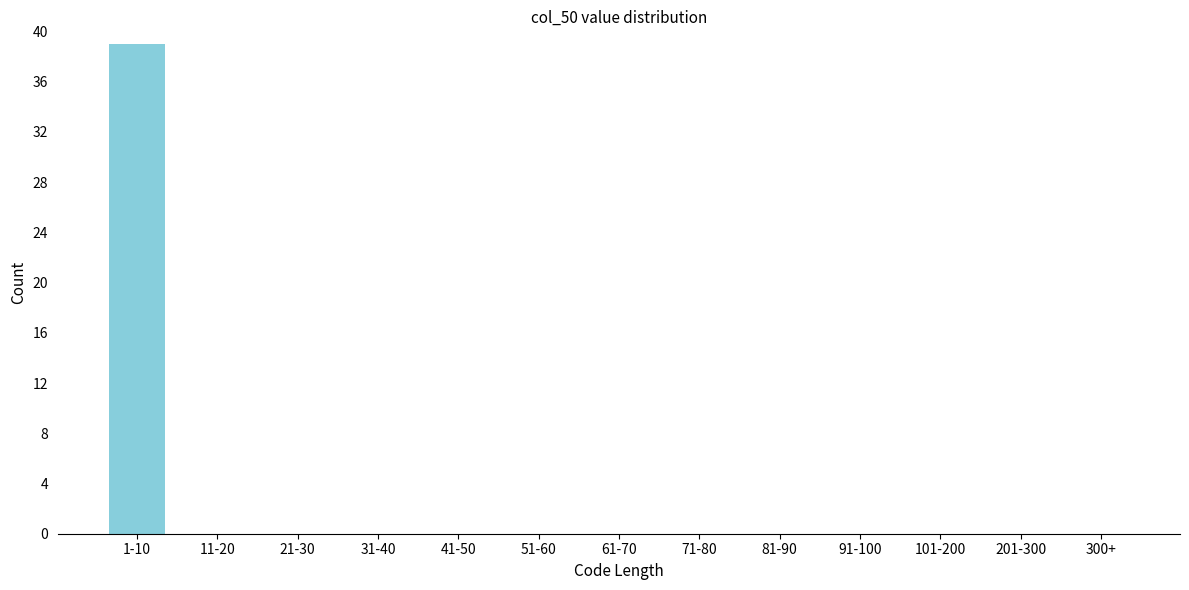

Reading right to left, extract all data points from this chart.

300+=0	201-300=0	101-200=0	91-100=0	81-90=0	71-80=0	61-70=0	51-60=0	41-50=0	31-40=0	21-30=0	11-20=0	1-10=39